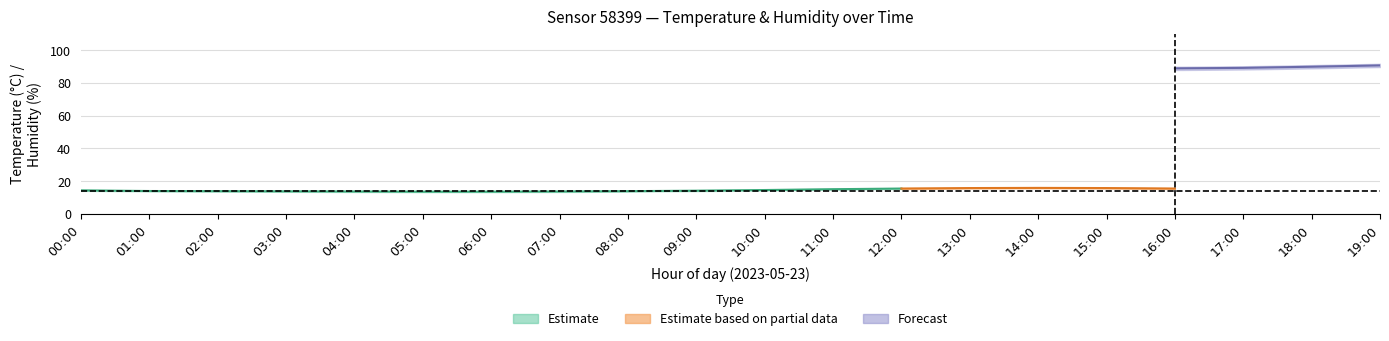

List the labels in order of temperature_lo value, smallest first.

05:00, 06:00, 04:00, 07:00, 03:00, 02:00, 08:00, 01:00, 09:00, 00:00, 10:00, 19:00, 18:00, 11:00, 17:00, 12:00, 16:00, 13:00, 15:00, 14:00